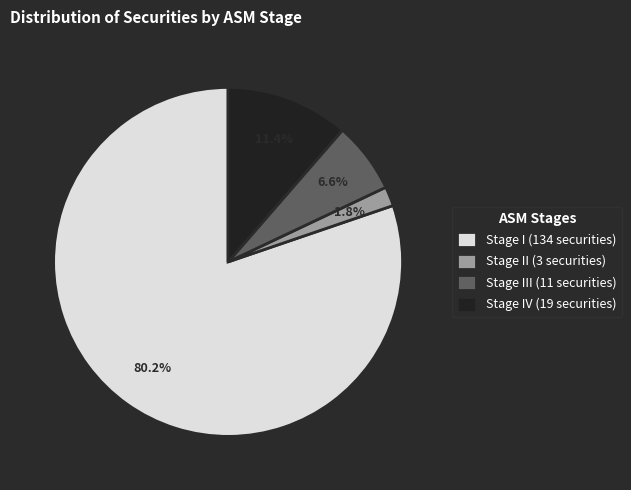

Which slice is the largest?

Stage I (134 securities)